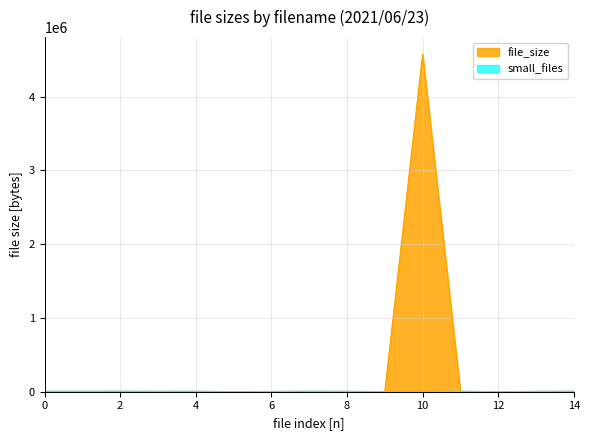

True or false: small_files and file_size intersect in this chart.

False